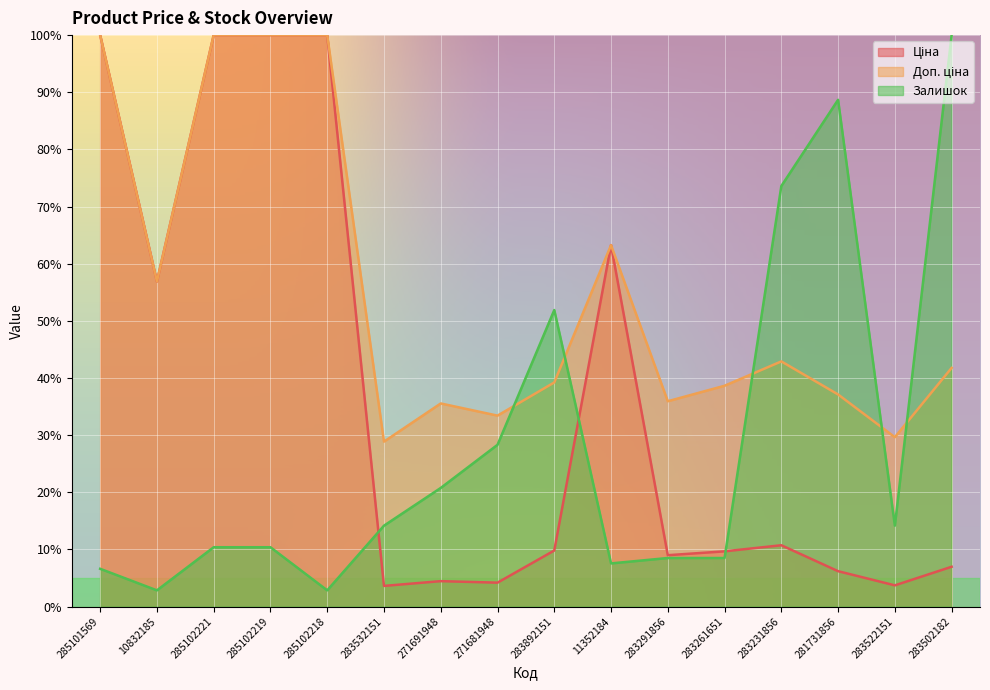

Between 285102219 and 283291856, which series saw the biggest shift?

Ціна